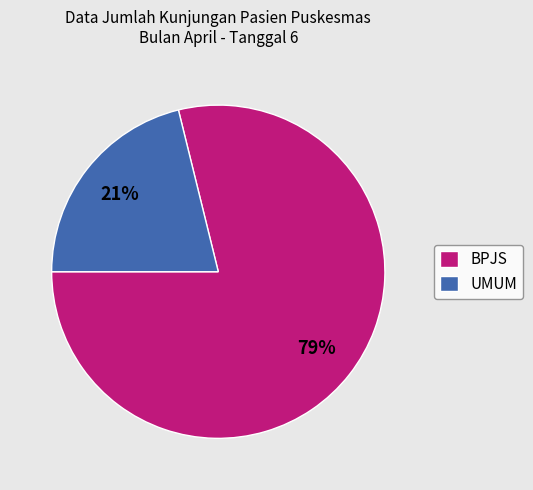

To the nearest percent, what is the difference between the largest and smallest slice percentages?

58%